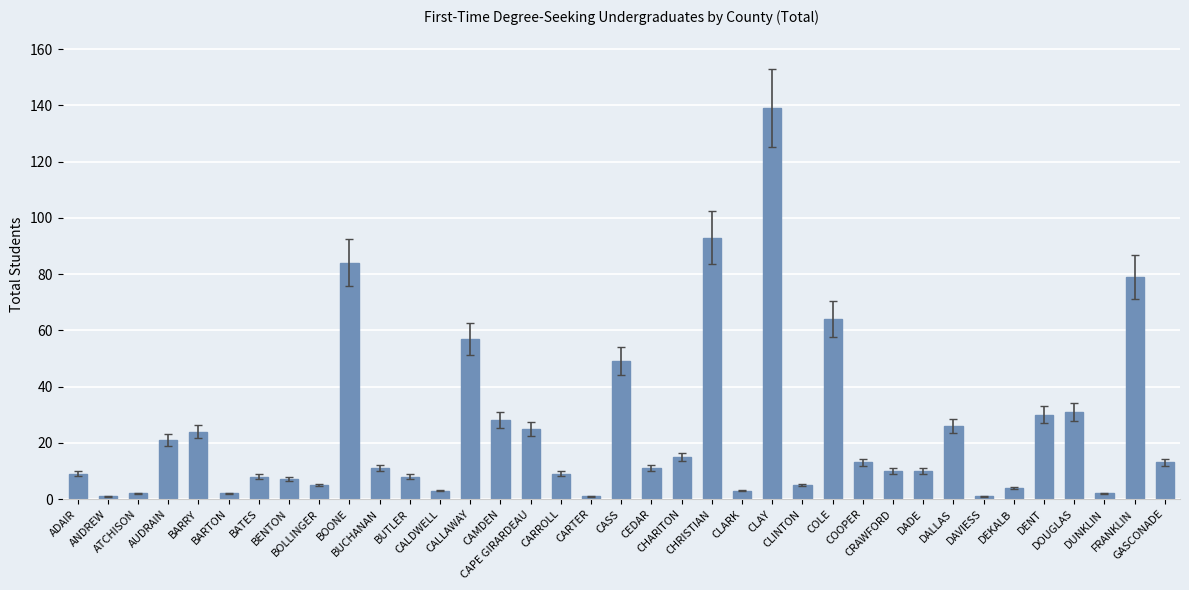

What is the label of the 25th bar from the right?

CALDWELL